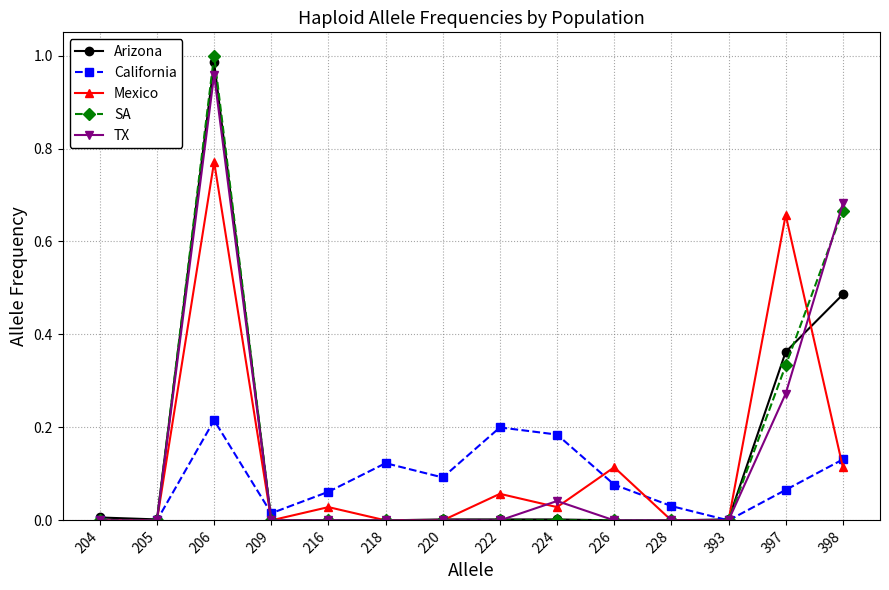

Where is the first local maximum for California?

206